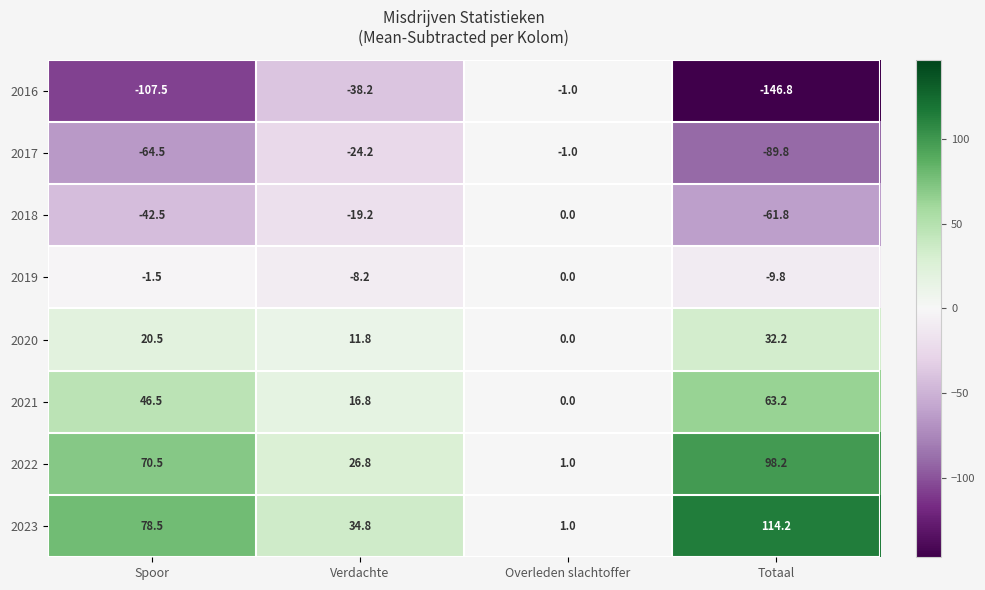

The value of 2020 at Overleden slachtoffer is 12.9. True or false?

False